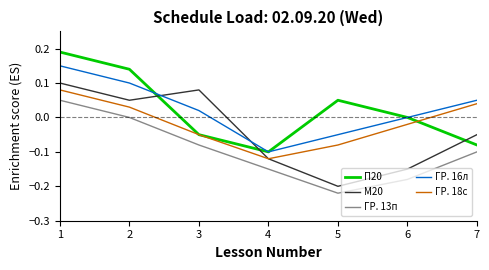

Rank the categories by М20 value from highest to lowest.

1, 3, 2, 7, 4, 6, 5